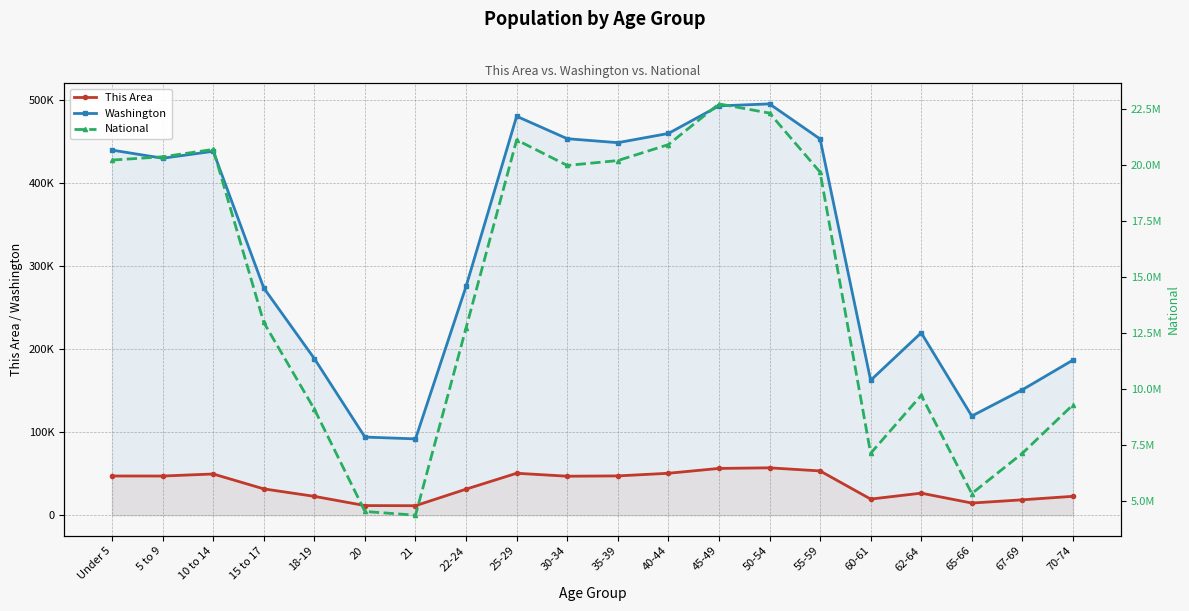

What position from the left is 10 to 14?

3